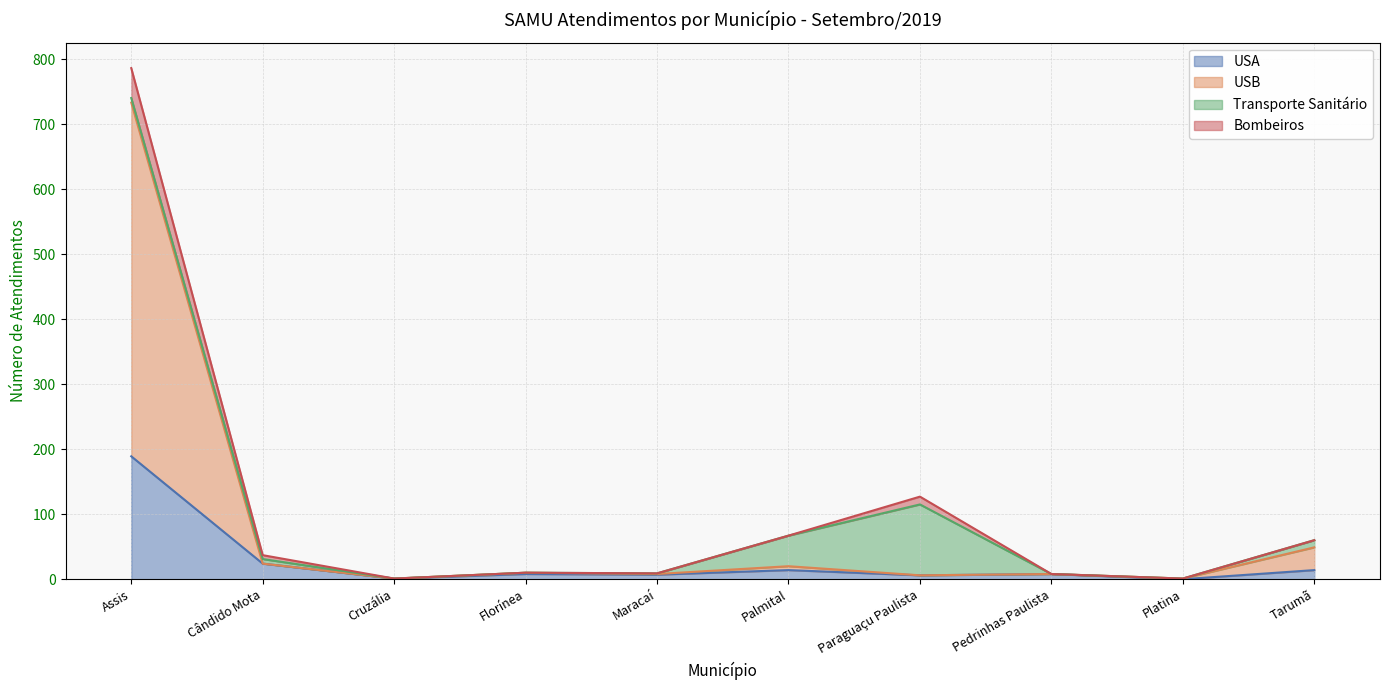

At which label is USA closest to 94?

Cândido Mota